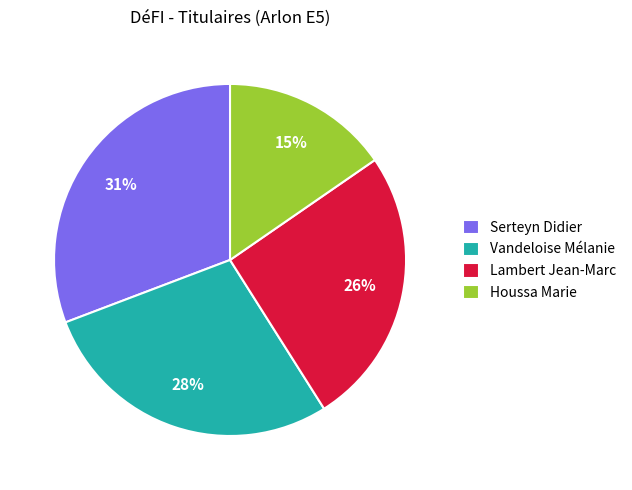

To the nearest percent, what is the average slice percentage?

25%